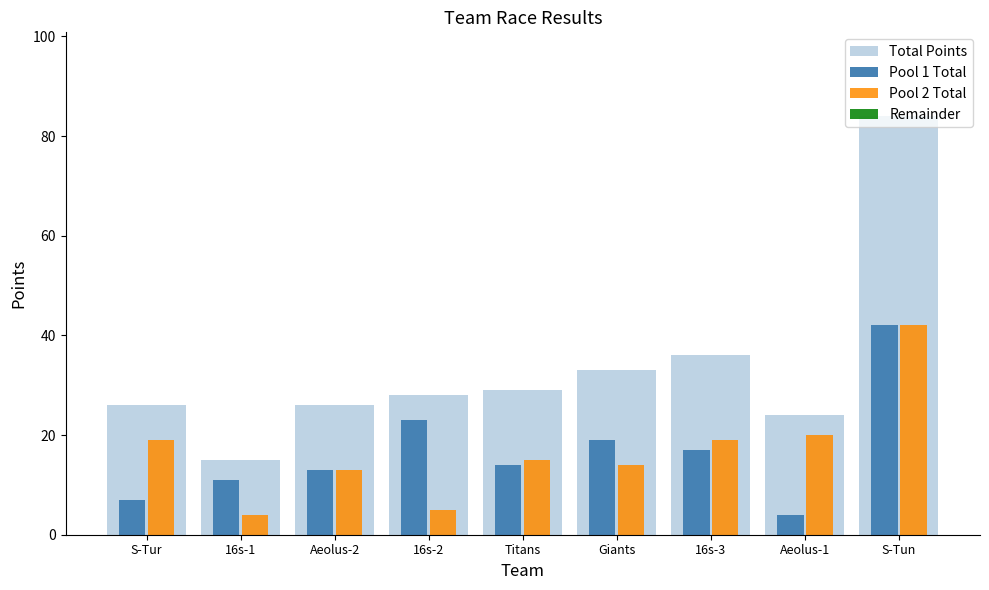

Are the bars horizontal?

No